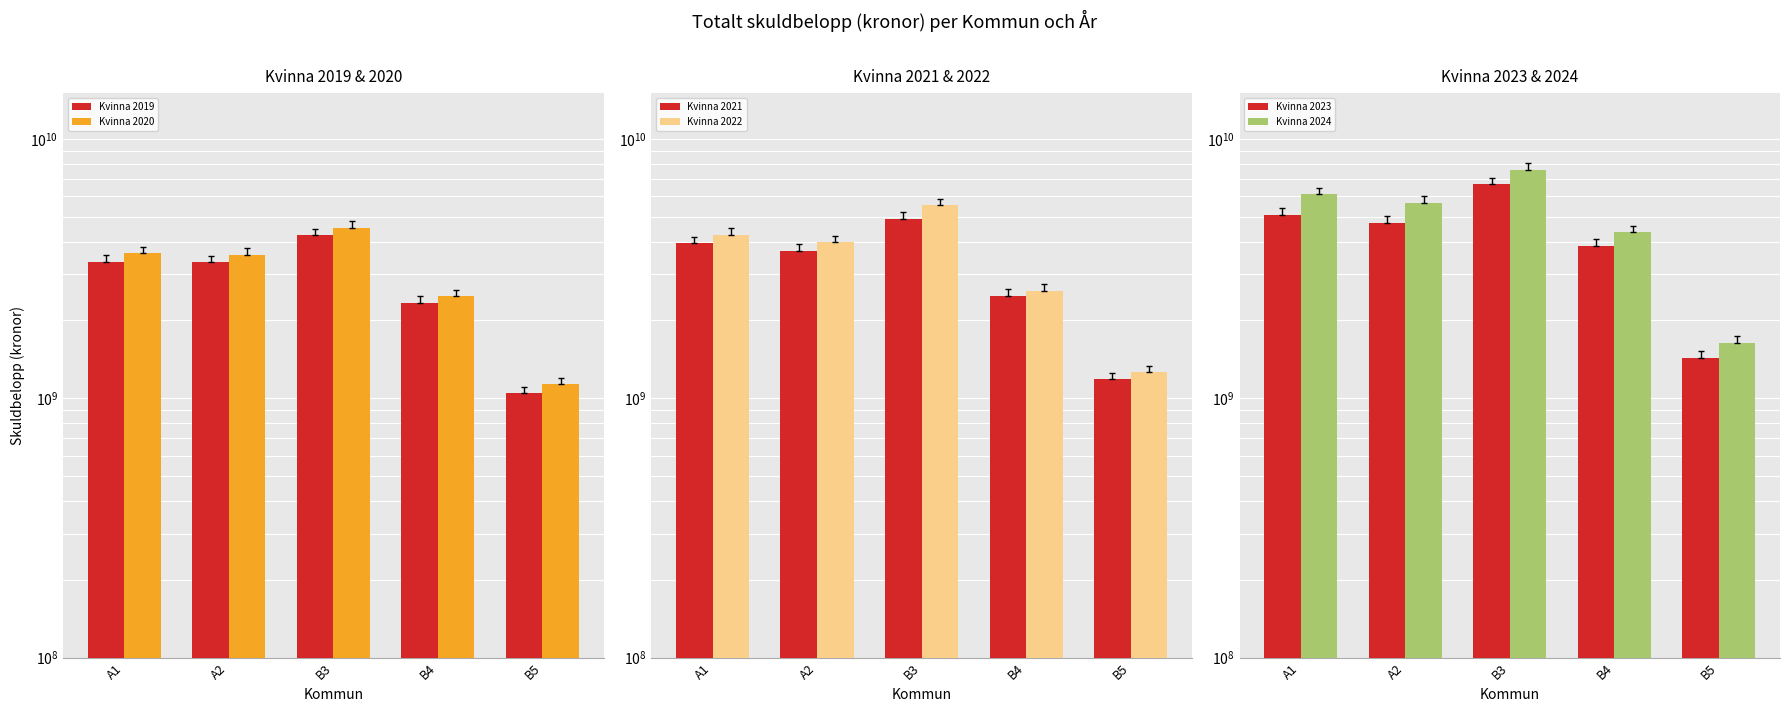

Which series has the largest range (max minus min)?

Kvinna 2024